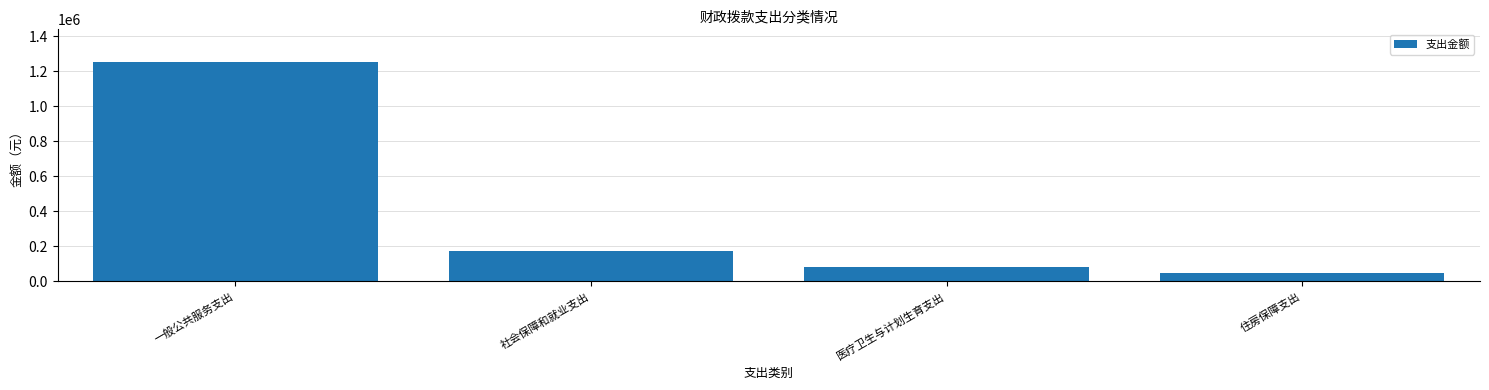

Reading left to right, extract all data points from this chart.

1251656.8	171286.8	80190.0	49770.0